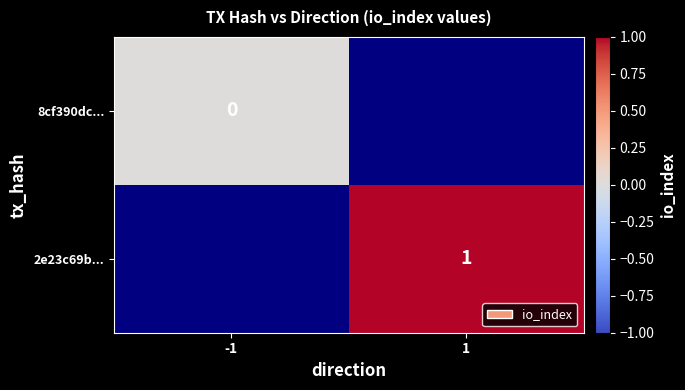

The 2e23c69b... series shows 1 at 1. True or false?

True